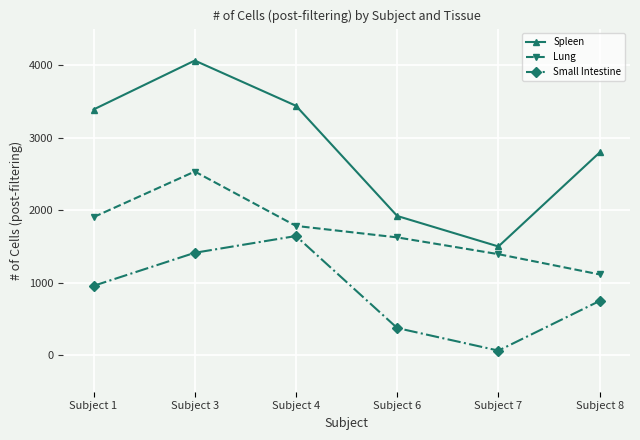

What is the difference between the highest and lowest values at Subject 6?

1543